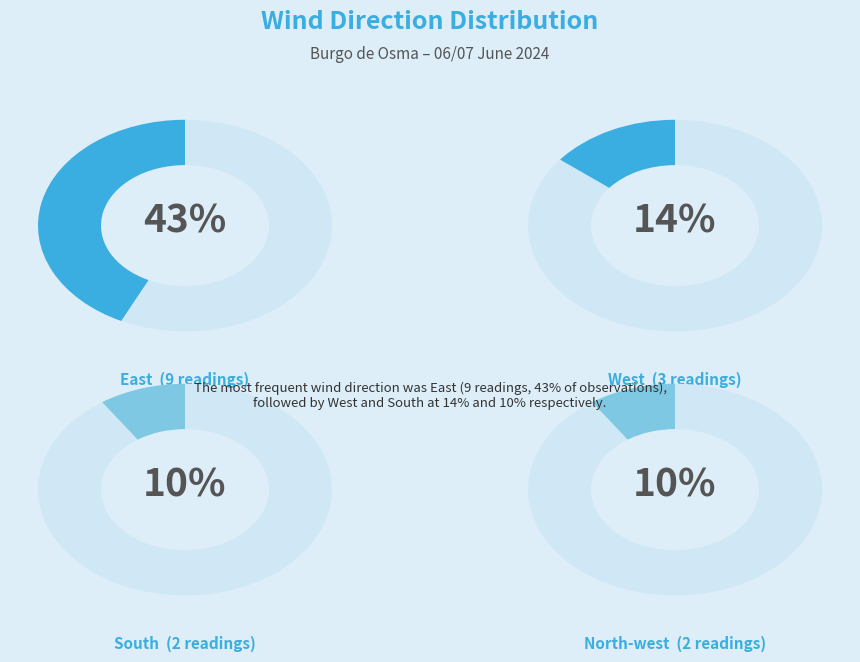

Does any single category account for the majority?

No